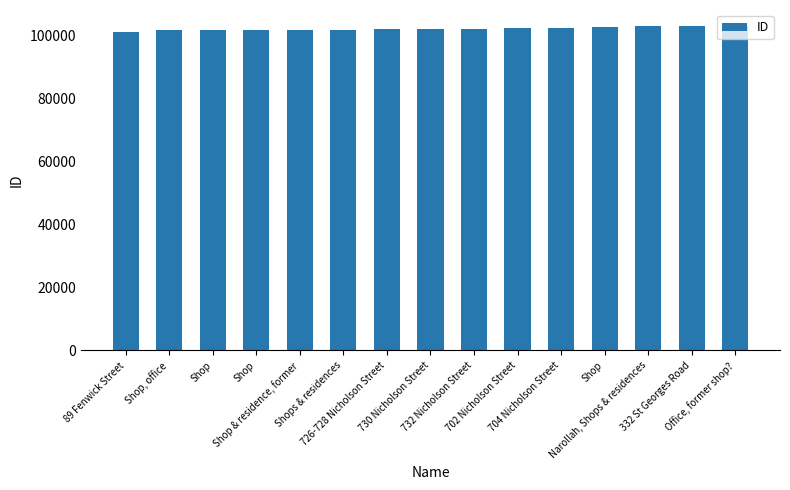

At which label does the data first exceed 101799?

732 Nicholson Street